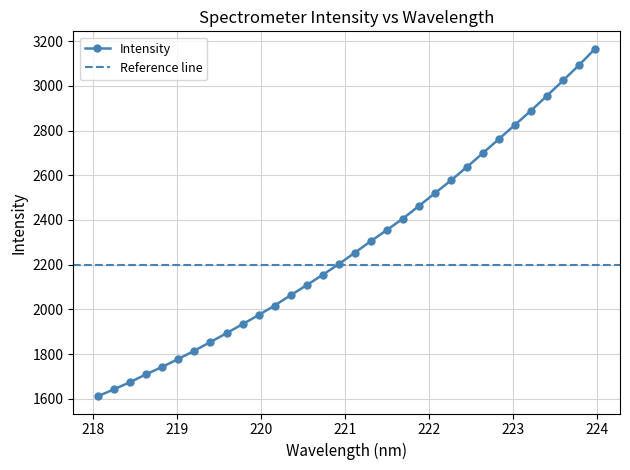

What value does the data have at 223.2172?

2889.4